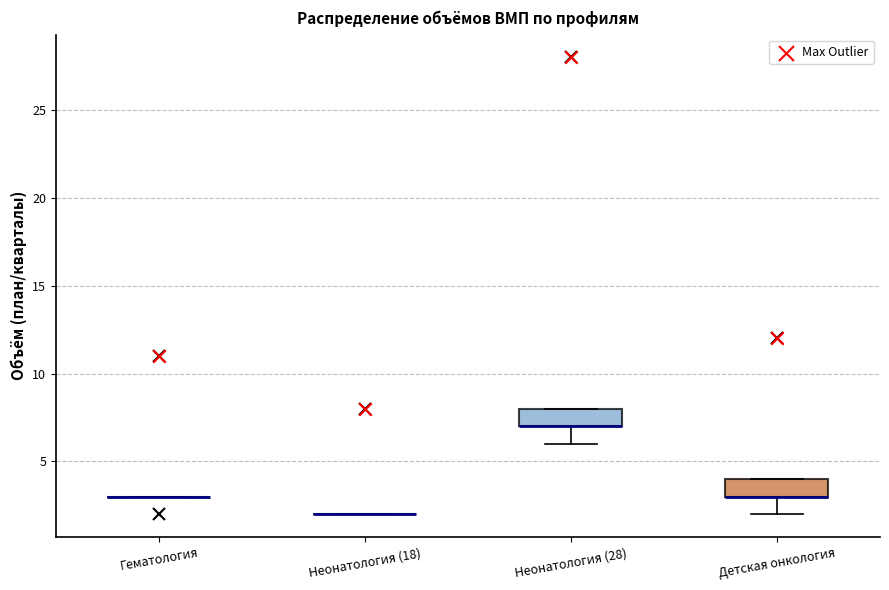

Reading left to right, transcribe this box plot: for each box, give where its median line is, the range the box spans, and where its two whiskers end, as read against the y-axis. The values are not printed on the chart, so give them approximately, as read against the axis.

Гематология: box collapsed to a line at 3, whiskers 3 to 3
Неонатология (18): box collapsed to a line at 2, whiskers 2 to 2
Неонатология (28): median 7 (drawn on the box's lower edge), box 7 to 8, whiskers 6 to 8
Детская онкология: median 3 (drawn on the box's lower edge), box 3 to 4, whiskers 2 to 4